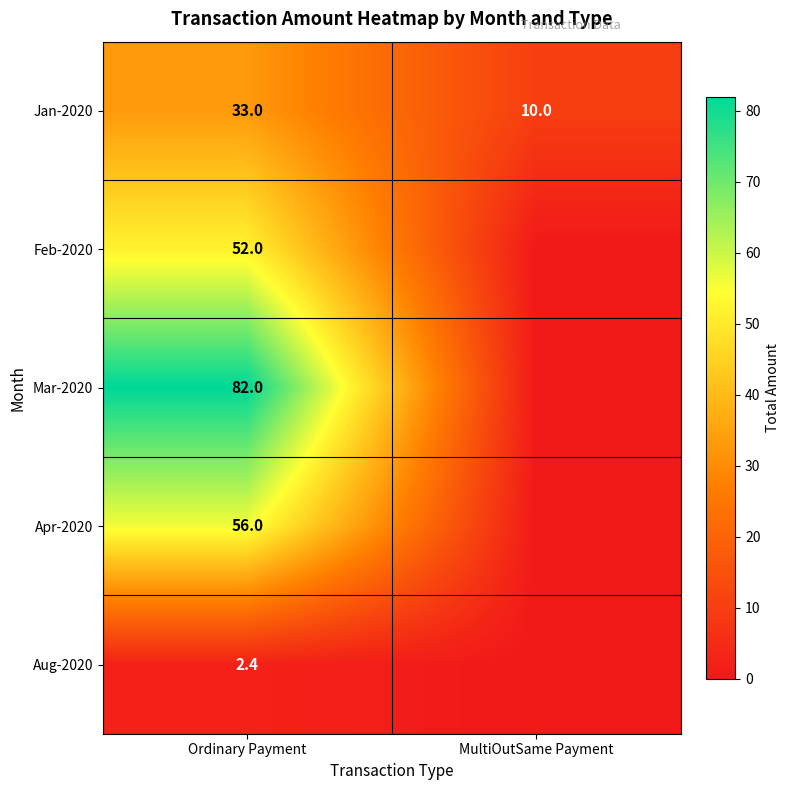

What is the average value of the Jan-2020 series?

21.5